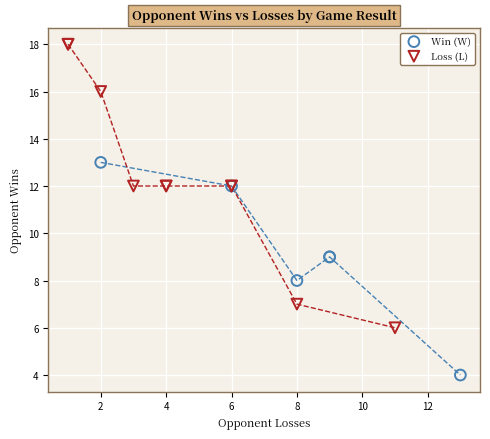

Which series has the widest spread of Y values?

Loss (L)